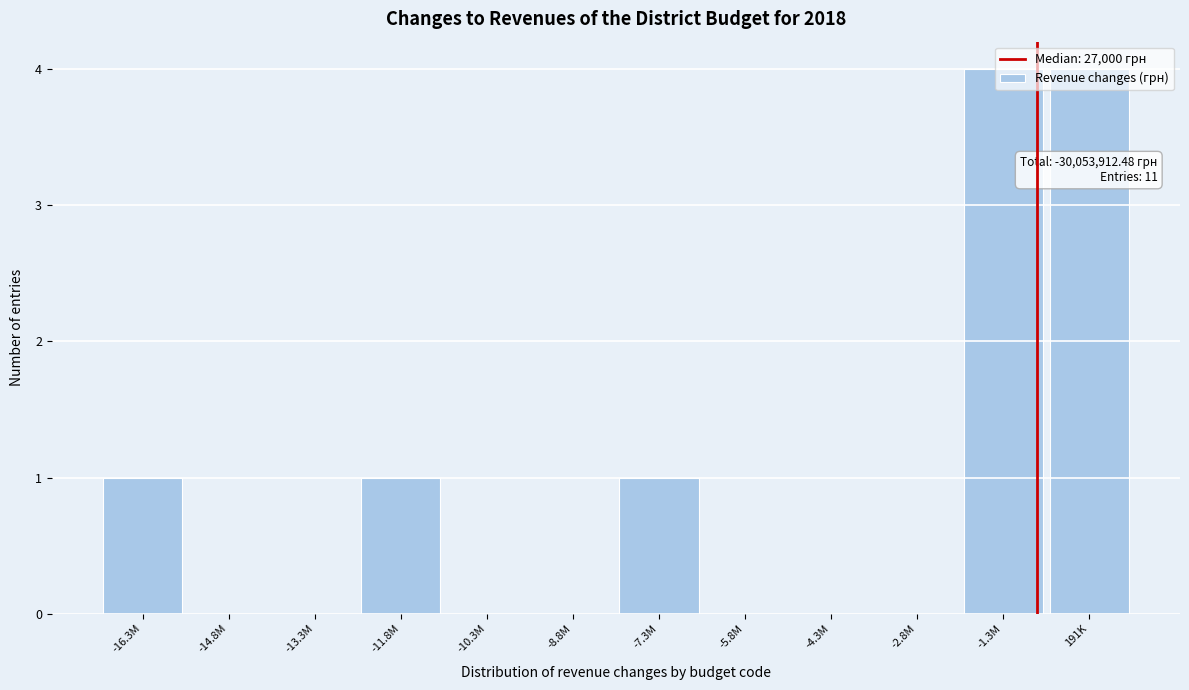

Between -14.8M and -16.3M, which is larger?

-16.3M